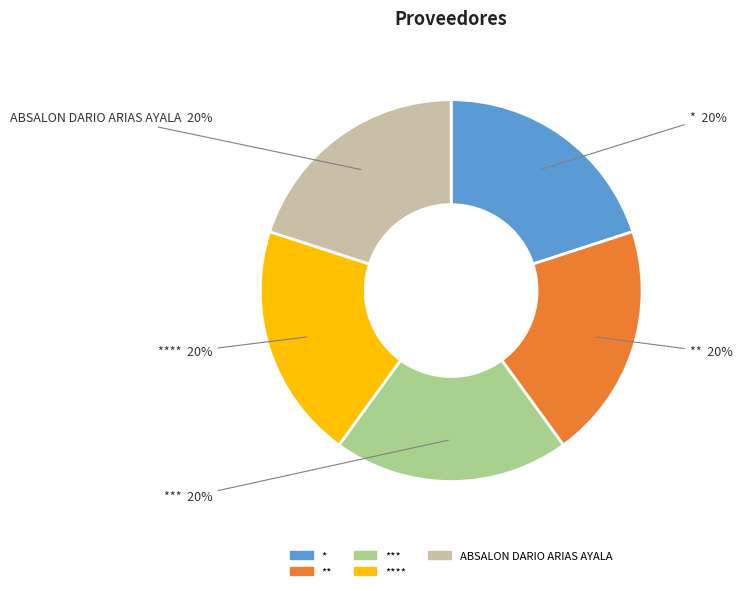

To the nearest percent, what portion does ** represent?

20%